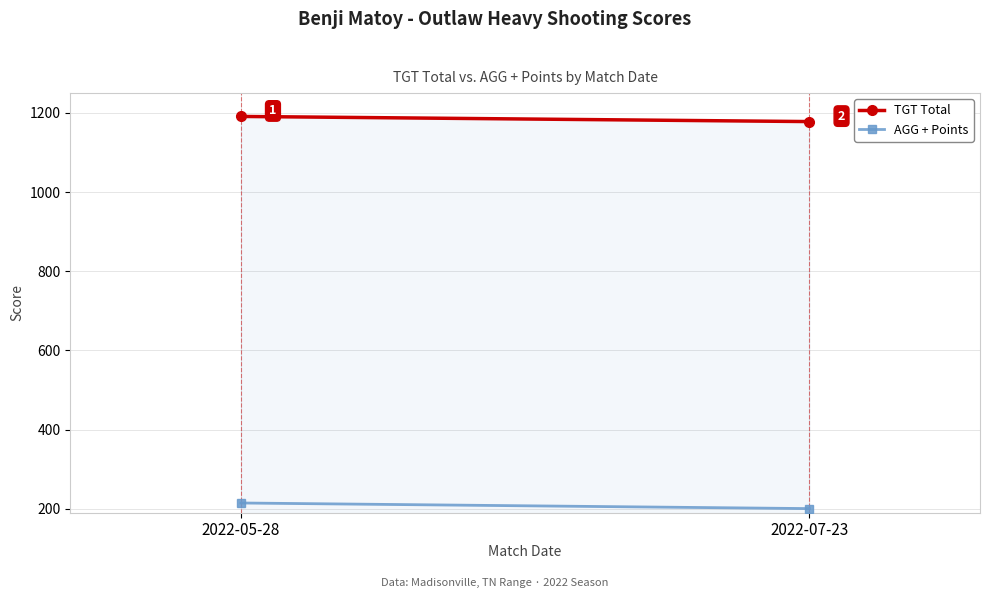

Rank the series by their average value, from lowest to highest.

AGG + Points, TGT Total